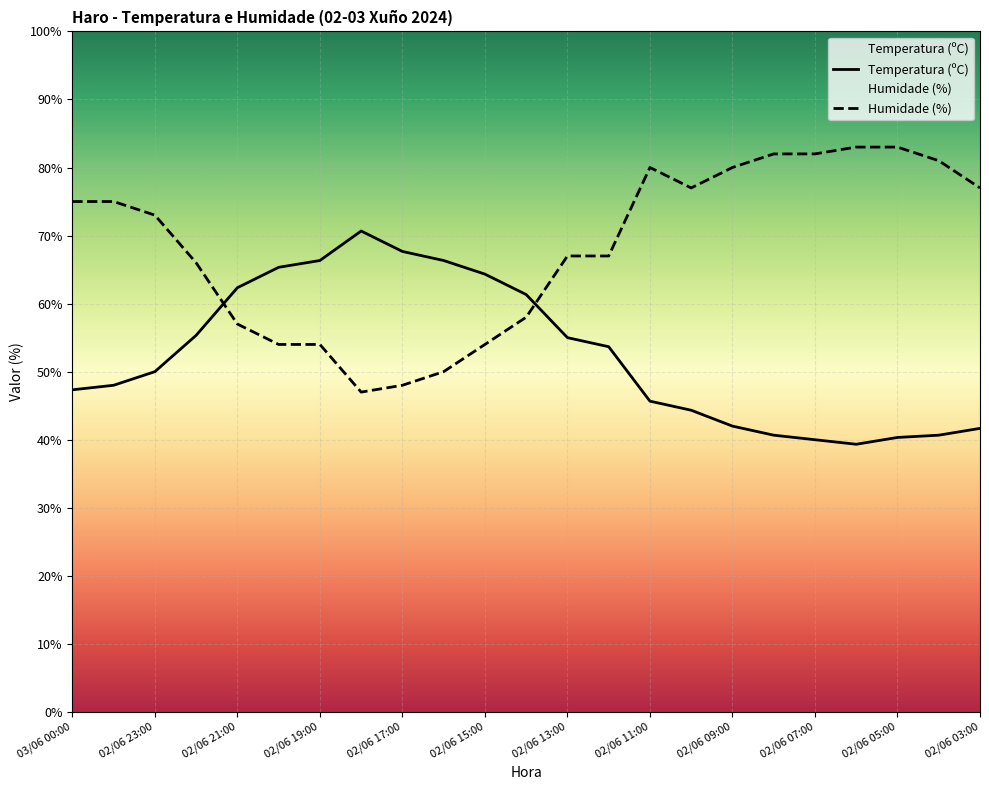

Which series changed the most between 02/06 14:00 and 02/06 11:00?

Humidade (%)